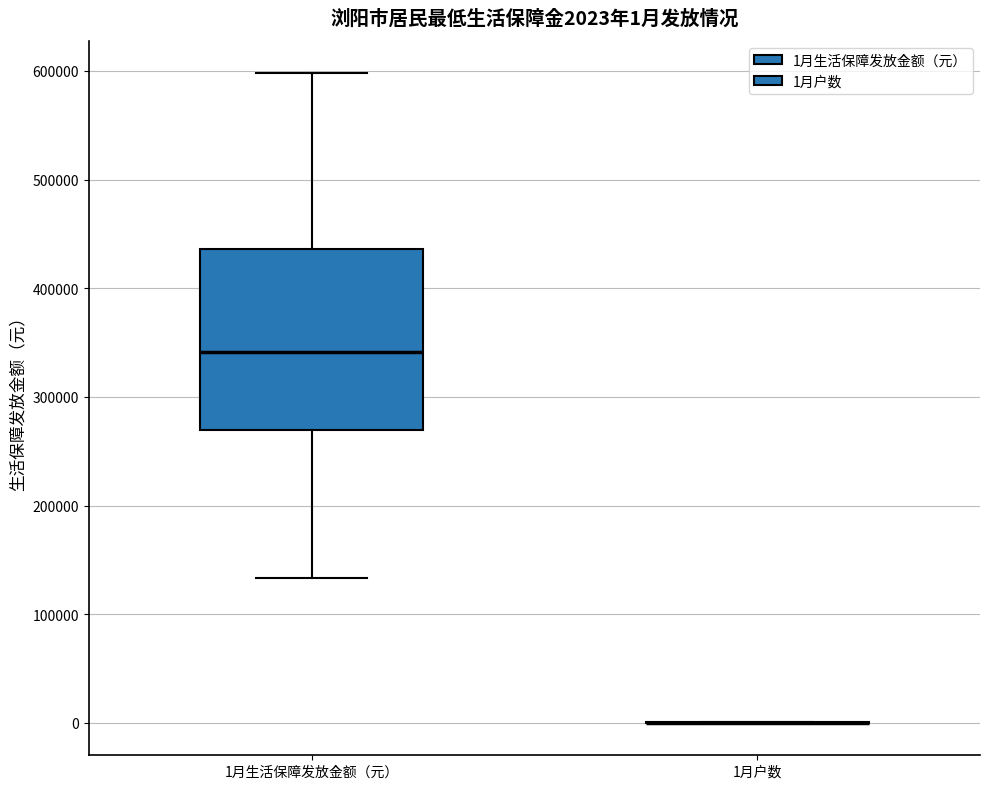

Which box is the tallest, from its lower edge to its upper edge?

1月生活保障发放金额（元）